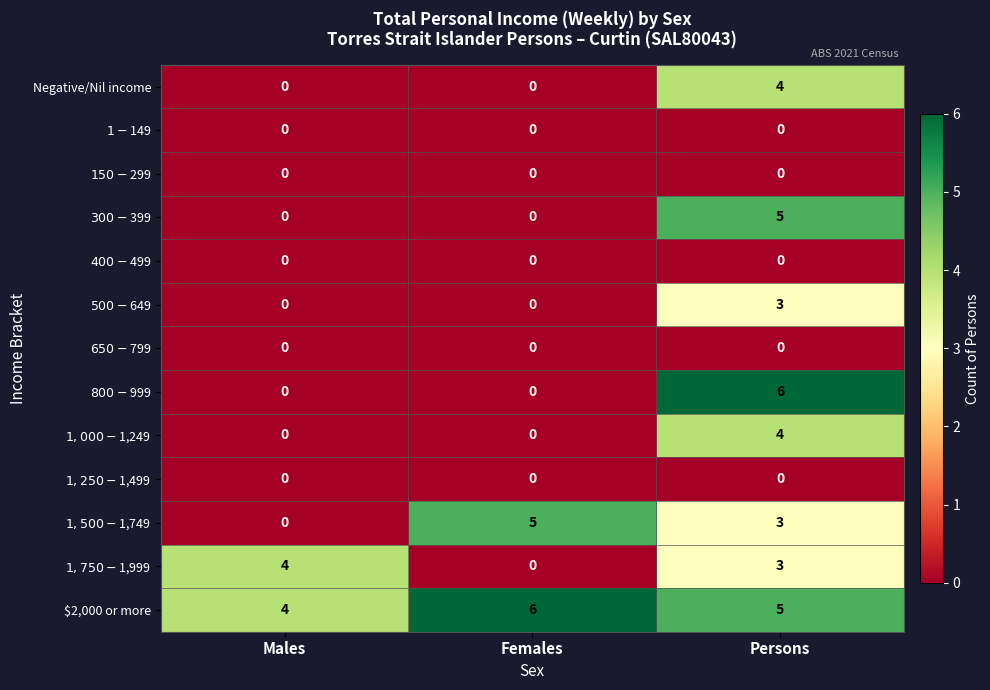

True or false: $2,000 or more has a value of 7 at Persons.

False